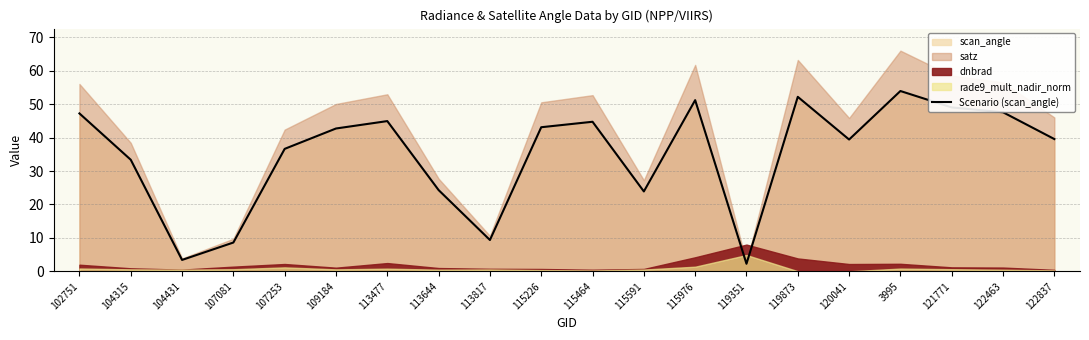

List the labels in order of value, smallest first.

119351, 104431, 107081, 113817, 115591, 113644, 104315, 107253, 120041, 122837, 109184, 115226, 115464, 113477, 102751, 122463, 121771, 115976, 119873, 3995